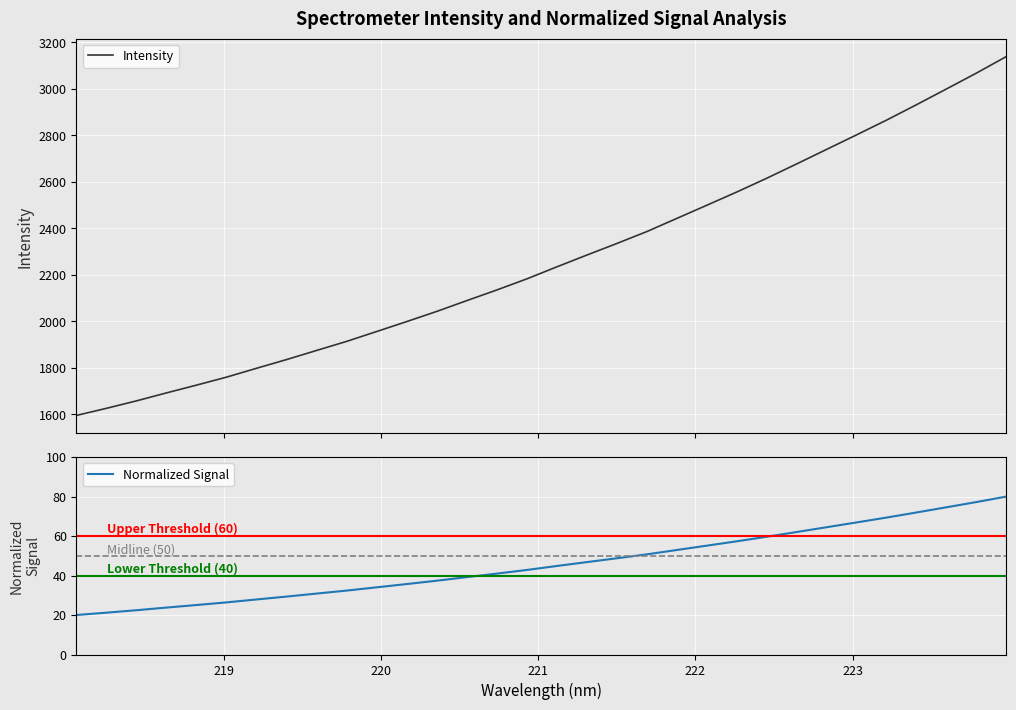

Which series has the largest range (max minus min)?

Intensity